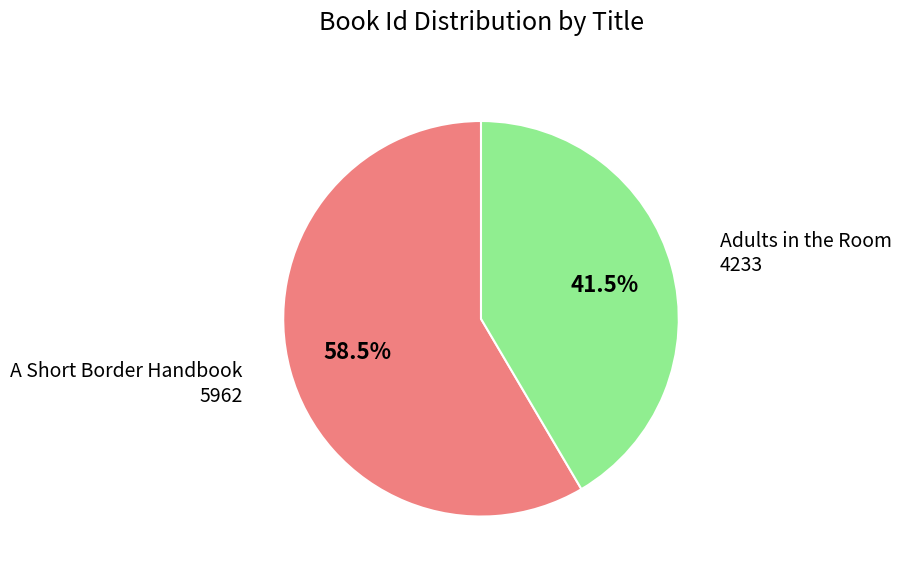

Does Adults in the Room represent more than half of the total?

No